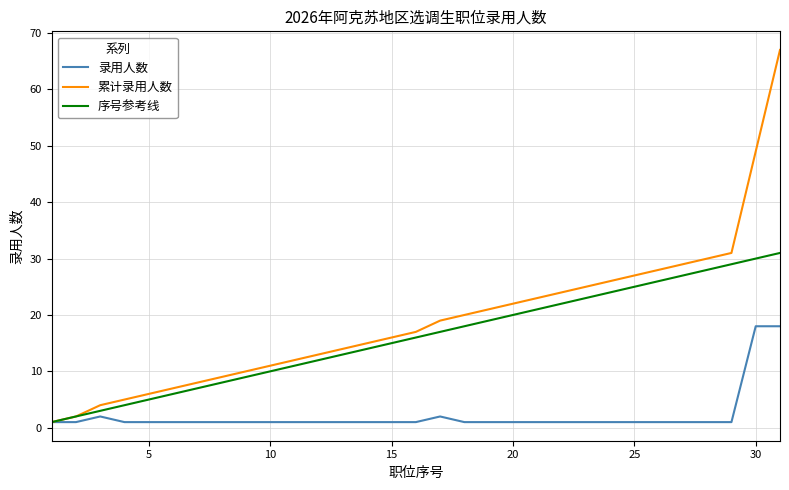

Reading left to right, transcribe all the data shown in this chart.

录用人数: 1	1	2	1	1	1	1	1	1	1	1	1	1	1	1	1	2	1	1	1	1	1	1	1	1	1	1	1	1	18	18
累计录用人数: 1	2	4	5	6	7	8	9	10	11	12	13	14	15	16	17	19	20	21	22	23	24	25	26	27	28	29	30	31	49	67
序号参考线: 1	2	3	4	5	6	7	8	9	10	11	12	13	14	15	16	17	18	19	20	21	22	23	24	25	26	27	28	29	30	31